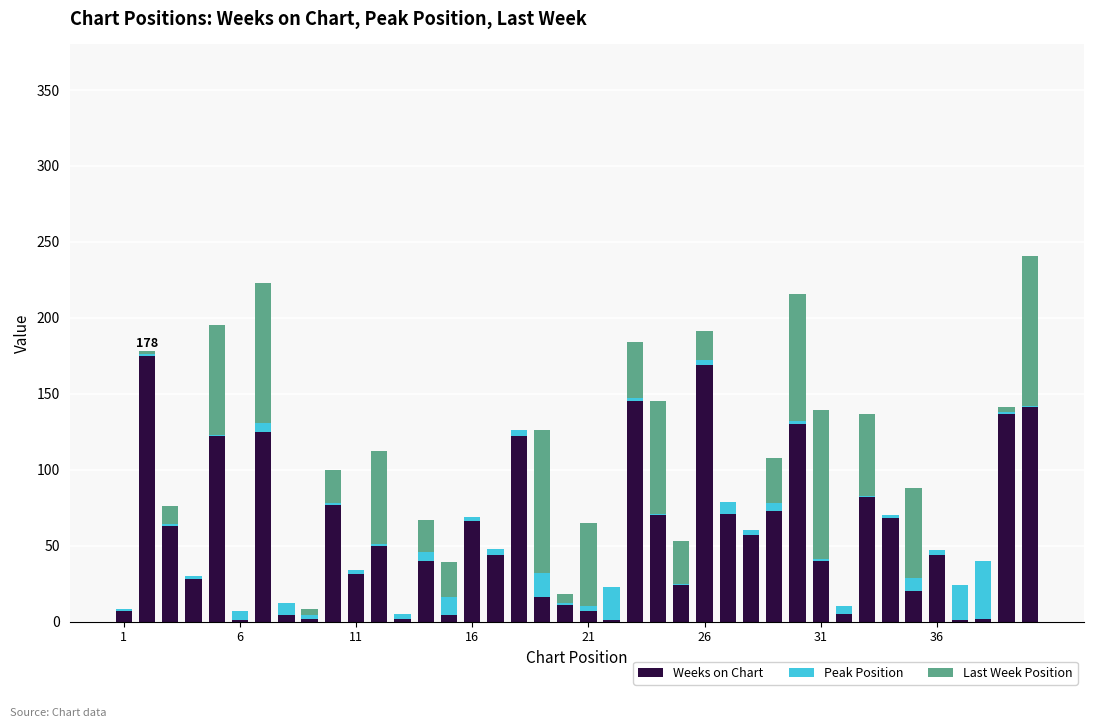

Are the bars grouped side by side (vs. stacked)?

No